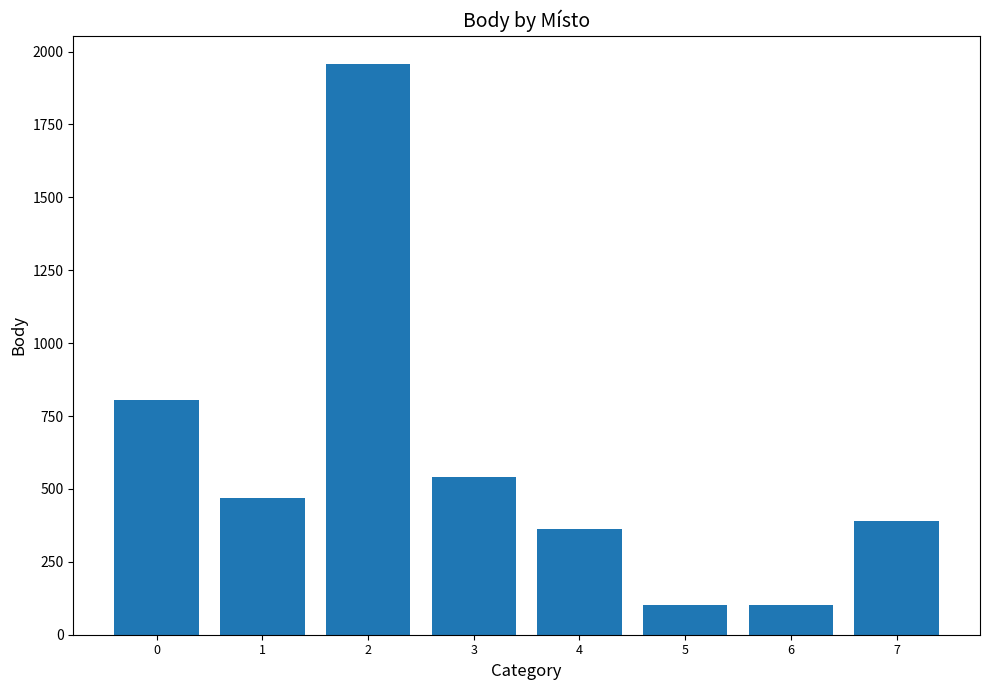

The value at 6 is 21. True or false?

False